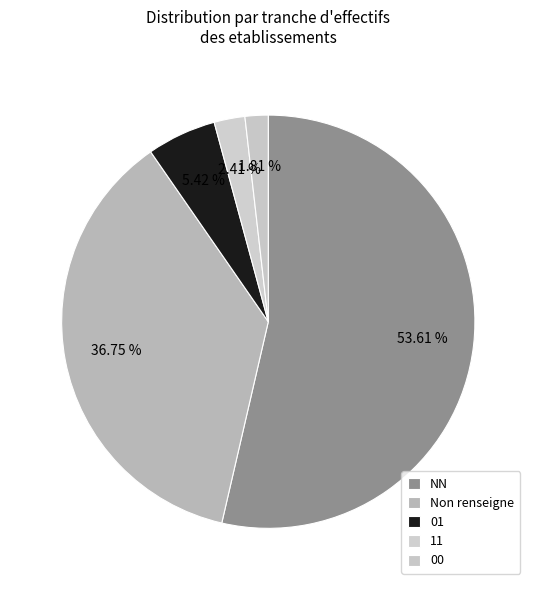

Count the number of slices in the pie.

5